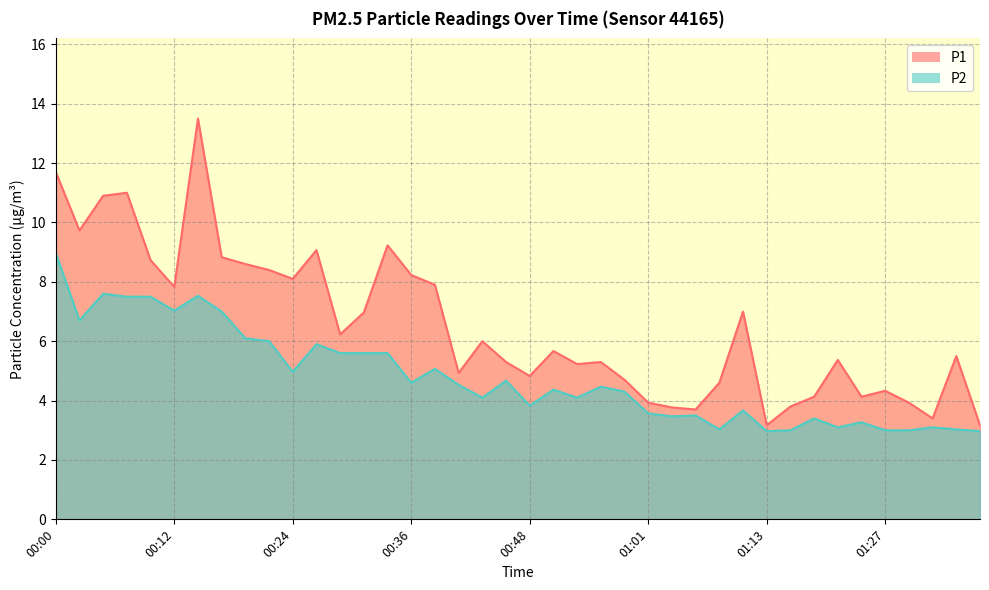

The P1 series shows 4.4 at 00:26. True or false?

False